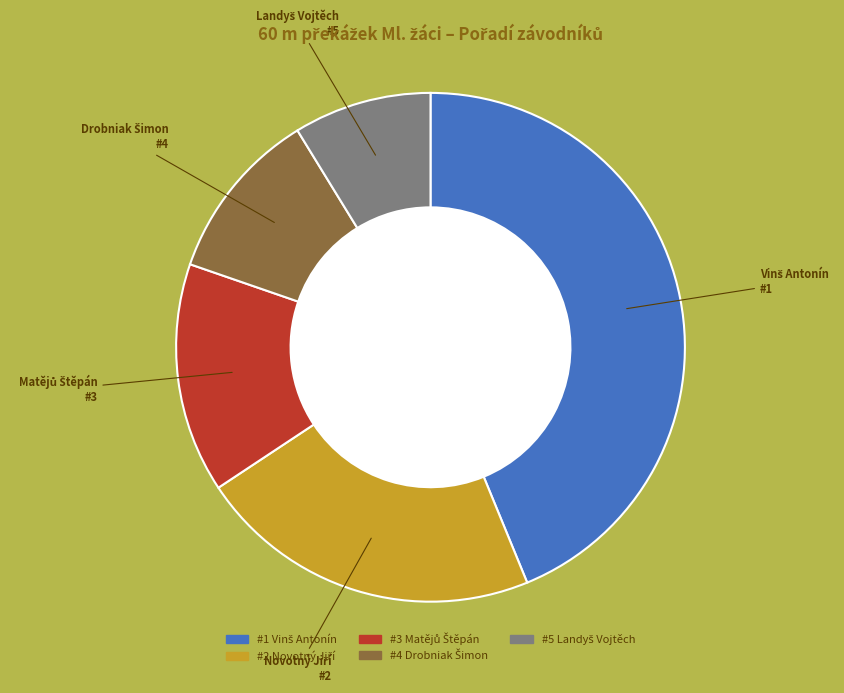

Is there a majority slice in this chart?

No